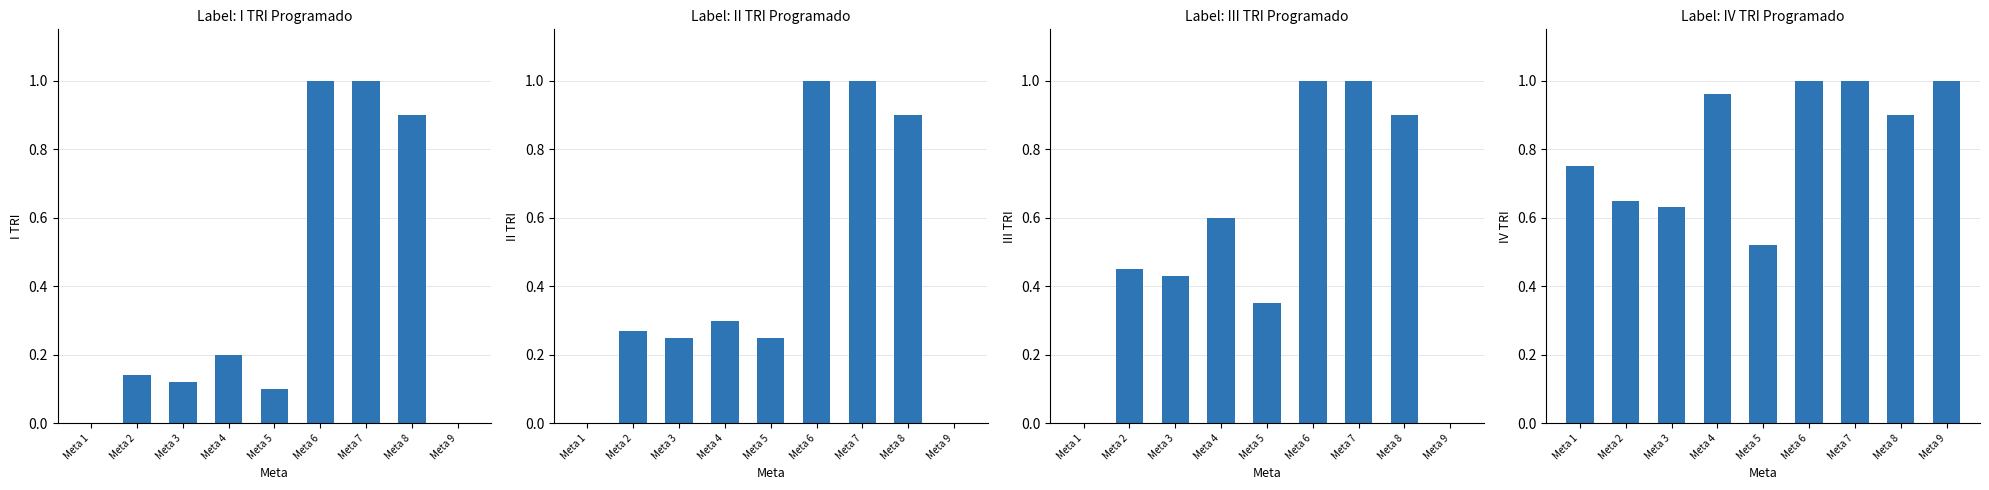

What are all the series names shown in the legend?

I TRI Programado, II TRI Programado, III TRI Programado, IV TRI Programado